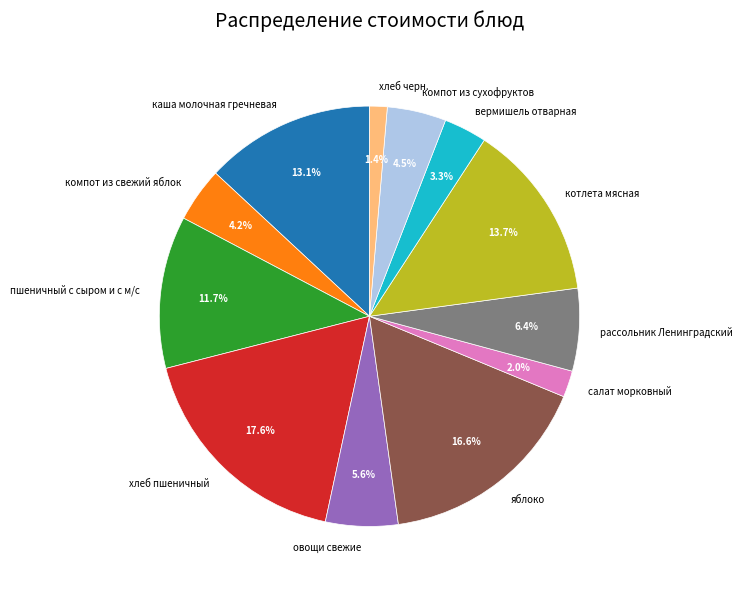

Between яблоко and хлеб пшеничный, which is larger?

хлеб пшеничный